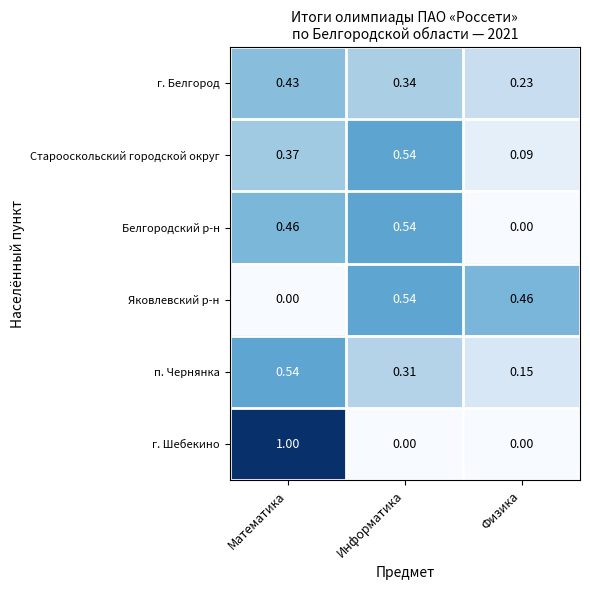

At which category does the chart reach its peak across all series?

Математика